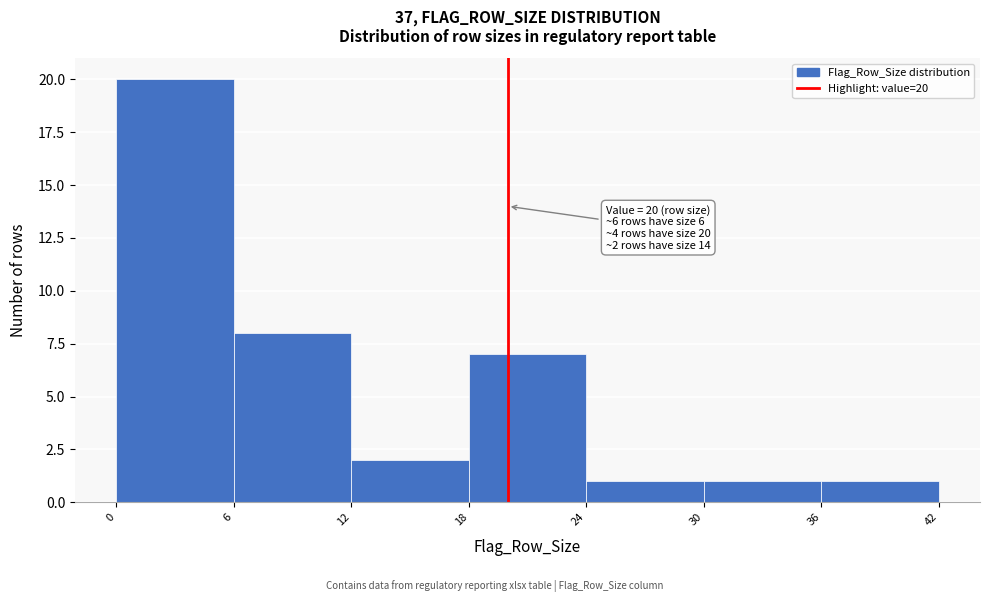

Over which range of the x-axis is the bar tallest?

0 to 6